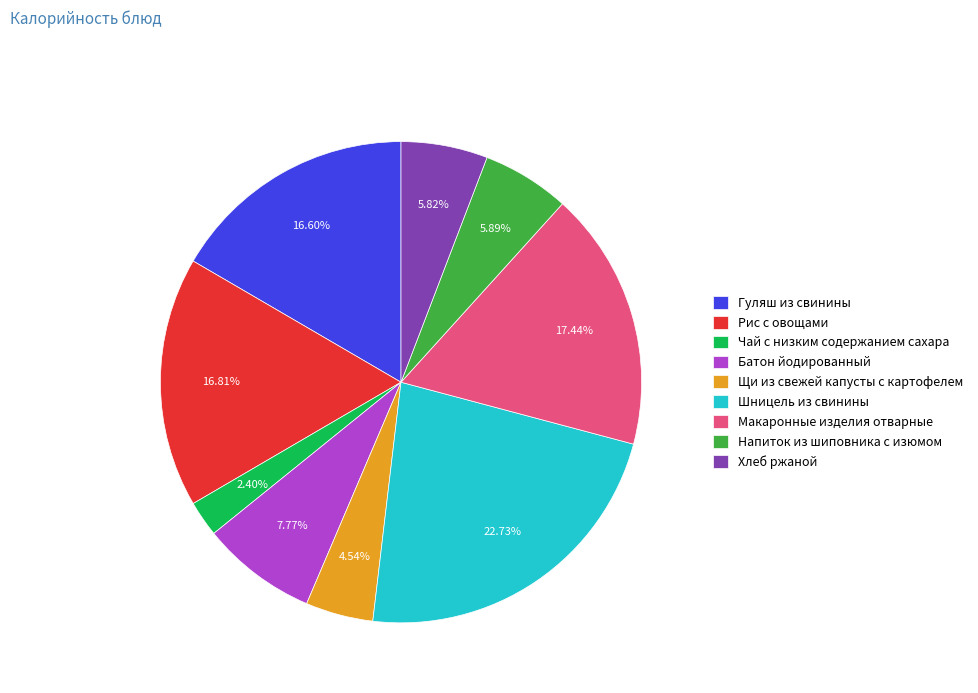

To the nearest percent, what is the average slice percentage?

11%